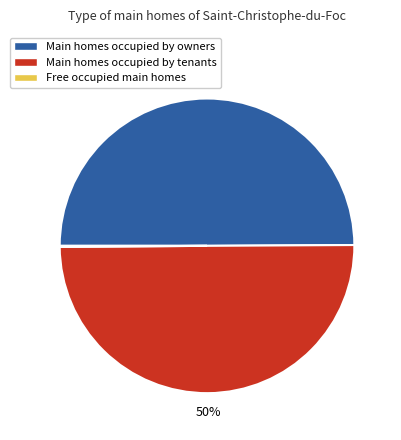

To the nearest percent, what is the difference between the largest and smallest slice percentages?

50%